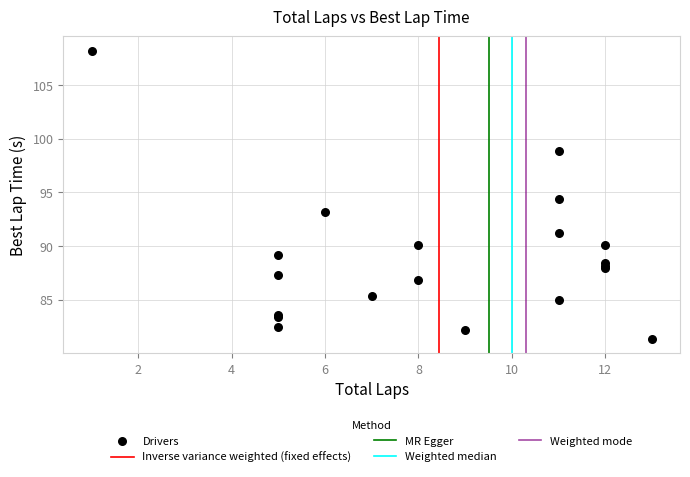

What Y value in the scatter plot is closest to 94?

94.4